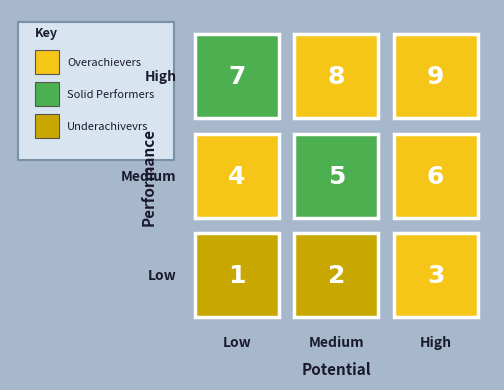

How many data points does each series have?

3